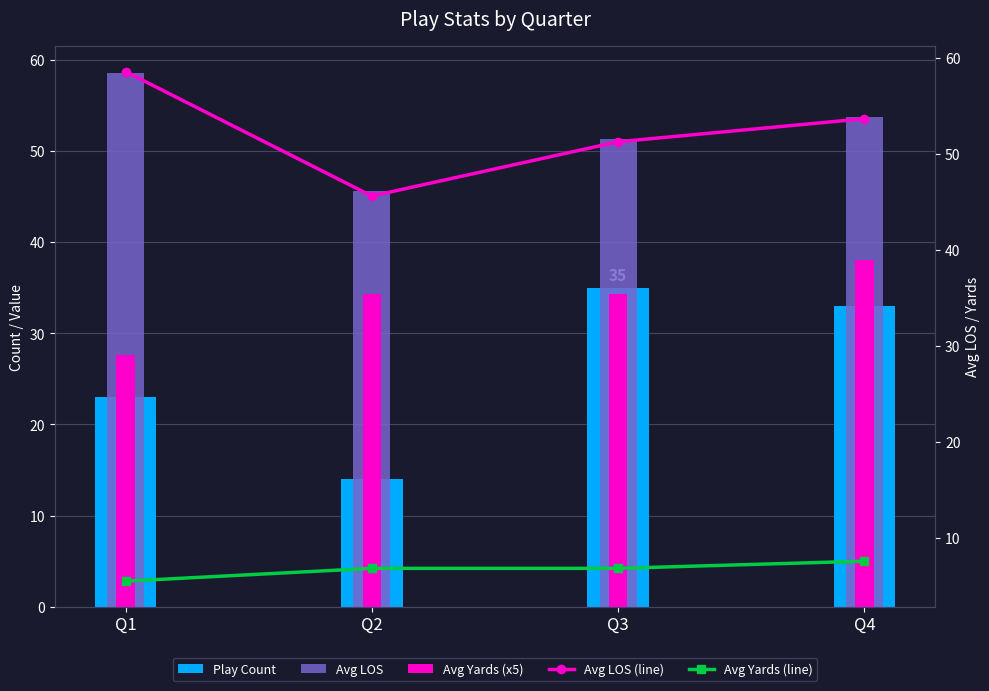

List the series in order of their peak value, lowest first.

Avg Yards (line), Play Count, Avg Yards (x5), Avg LOS, Avg LOS (line)